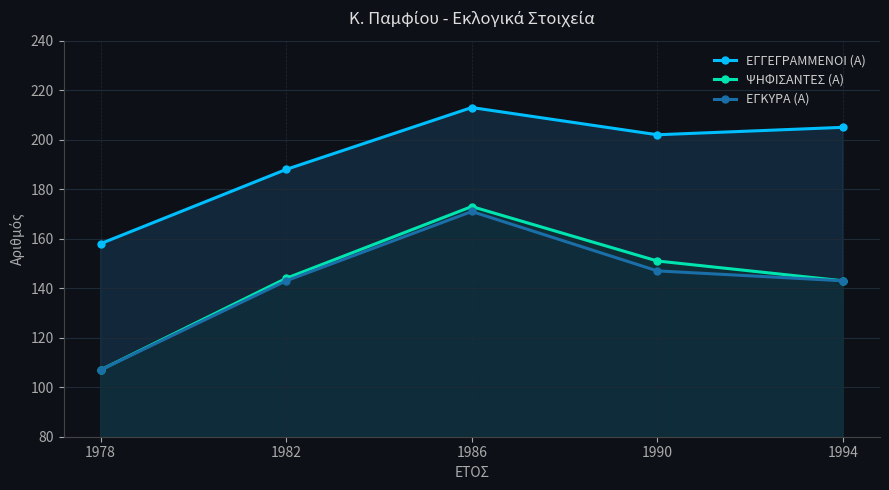

What is the sum of the ΕΓΚΥΡΑ (Α) values at 1986 and 1994?

314